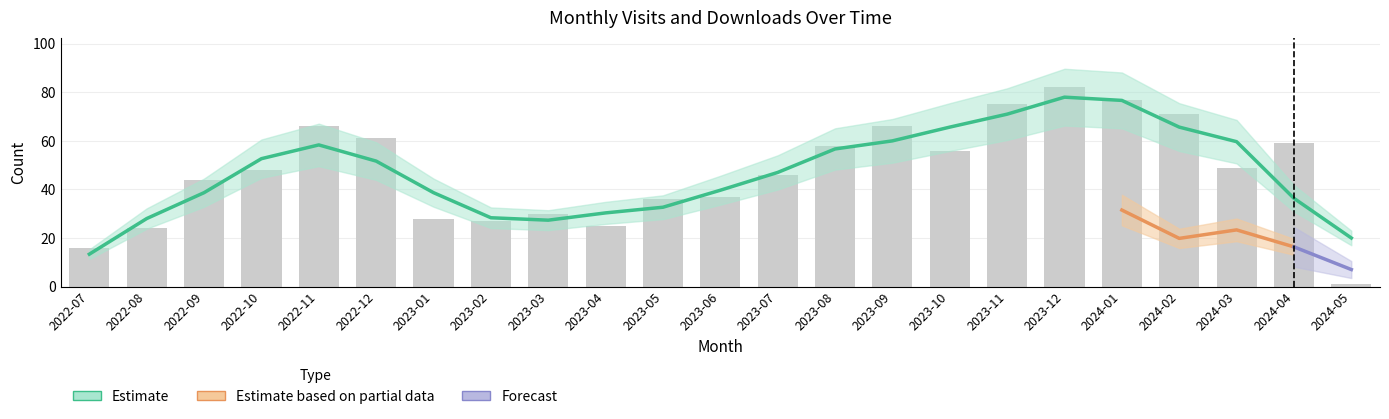

List the labels in order of value, smallest first.

2024-05, 2022-07, 2022-08, 2023-04, 2023-02, 2023-01, 2023-03, 2023-05, 2023-06, 2022-09, 2023-07, 2022-10, 2024-03, 2023-10, 2023-08, 2024-04, 2022-12, 2022-11, 2023-09, 2024-02, 2023-11, 2024-01, 2023-12